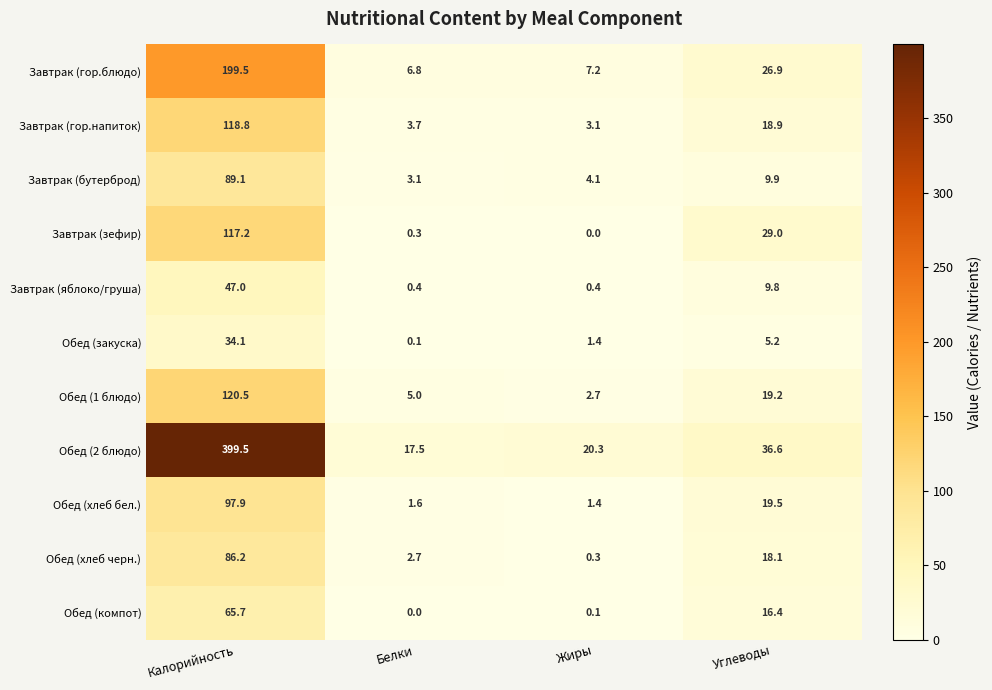

Is it true that Обед (хлеб бел.) equals 29.5 at Углеводы?

False